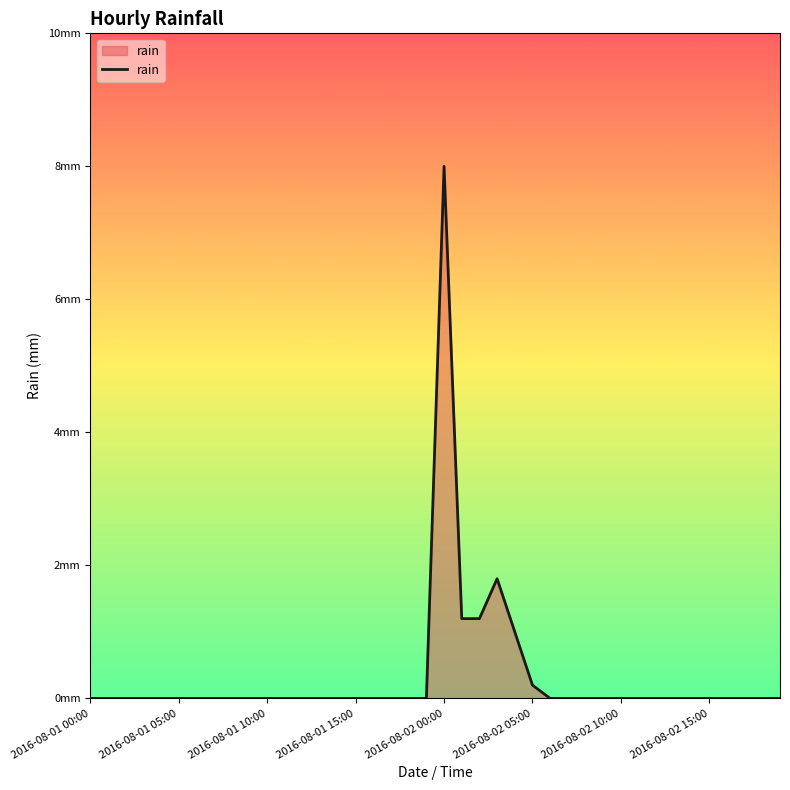

Does the chart display data point markers on the line(s)?

No